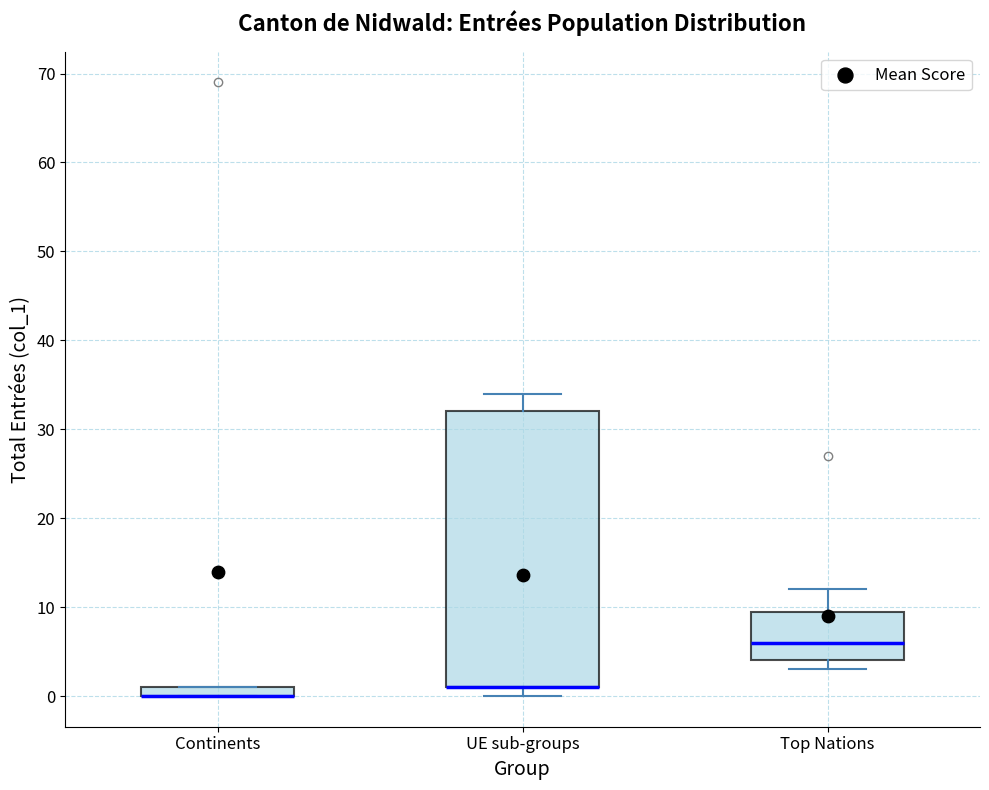

Where does the median line of the box for Top Nations sit on the y-axis? The values are not printed on the chart, so give them approximately, as read against the axis.

6